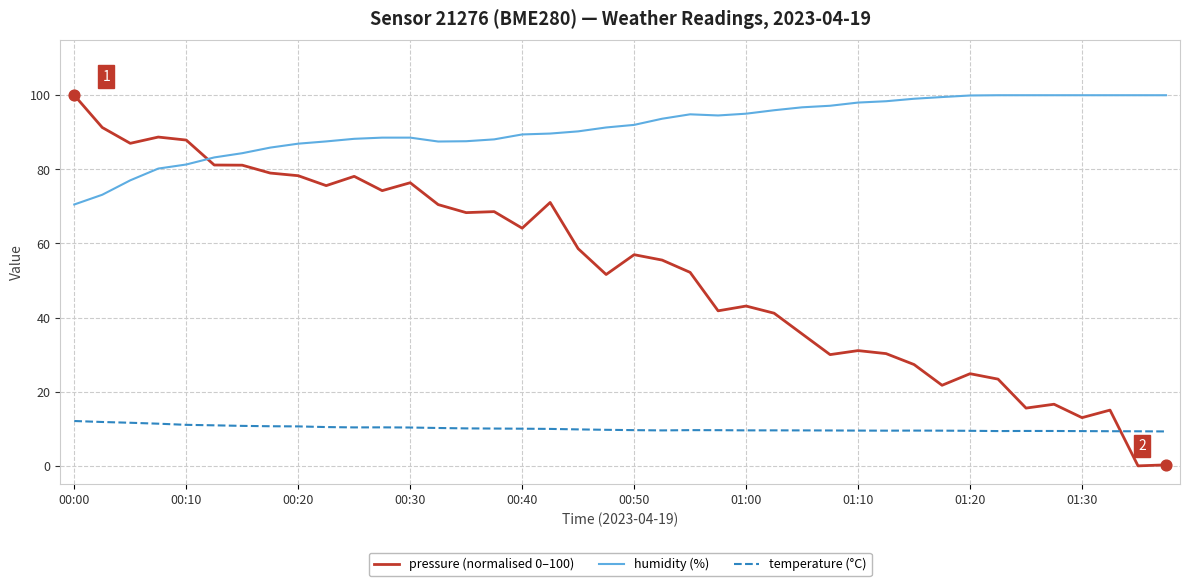

What are all the series names shown in the legend?

pressure (normalised 0–100), humidity (%), temperature (°C)